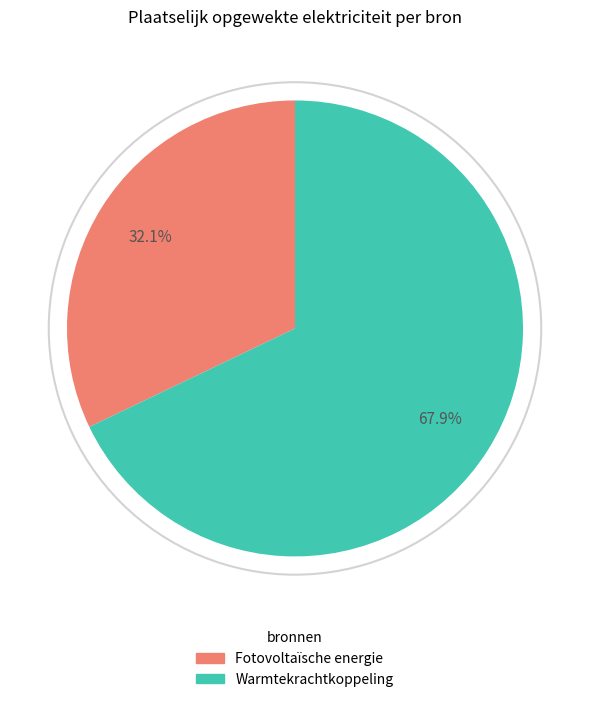

The Fotovoltaïsche energie slice represents 21% of the pie. True or false?

False